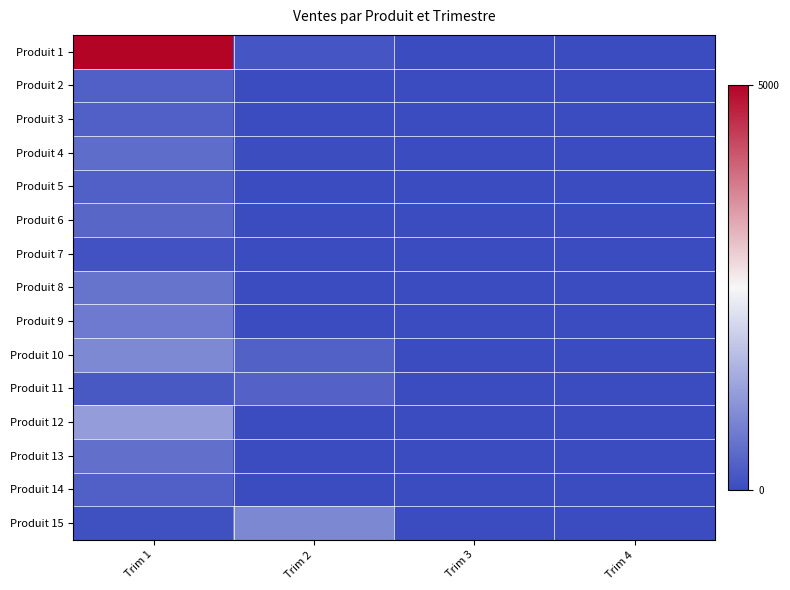

Which series has the largest total across all categories?

Produit 1